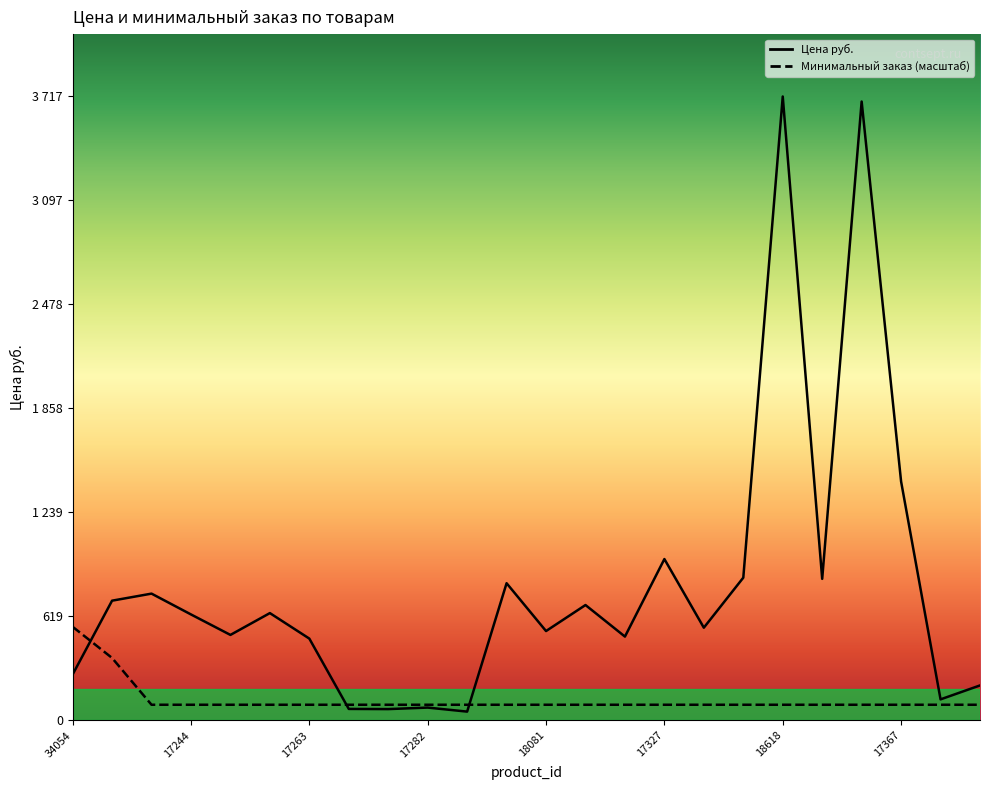

Rank the series by their maximum value, from highest to lowest.

Цена руб., Минимальный заказ